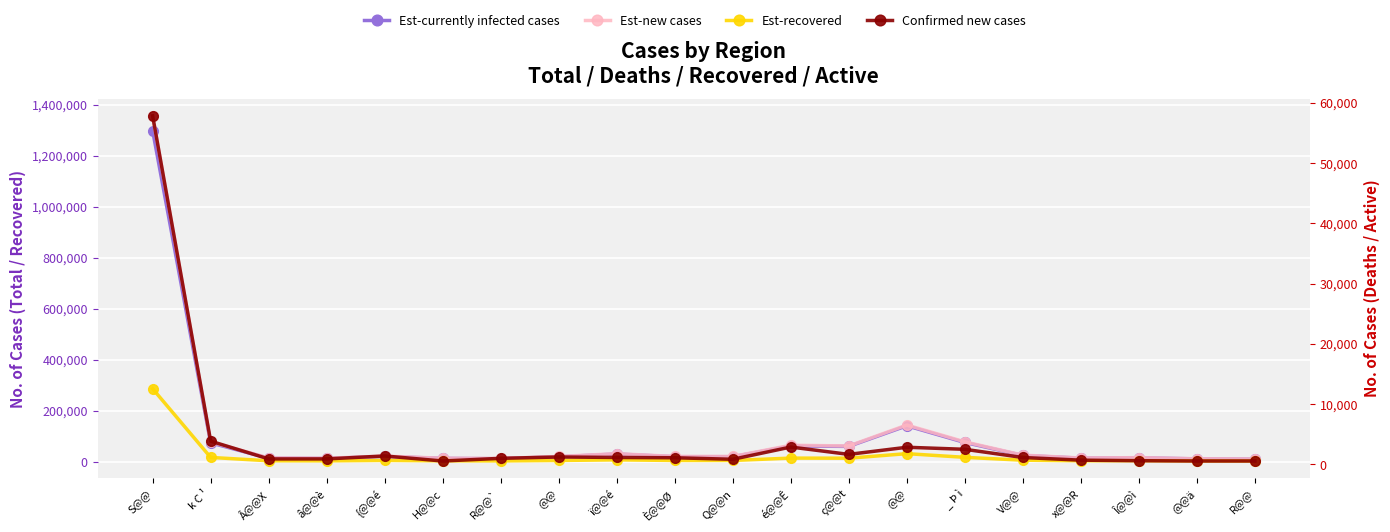

What is the label of the 2nd point from the right?

@@ä